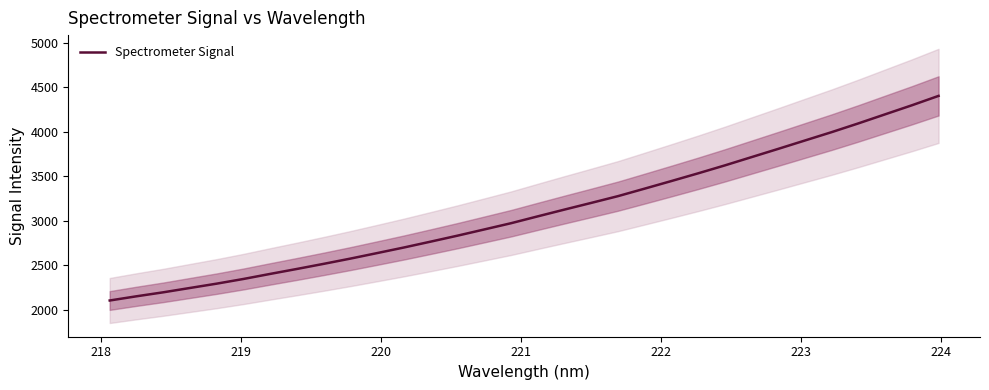

How many lines are shown in the chart?

1